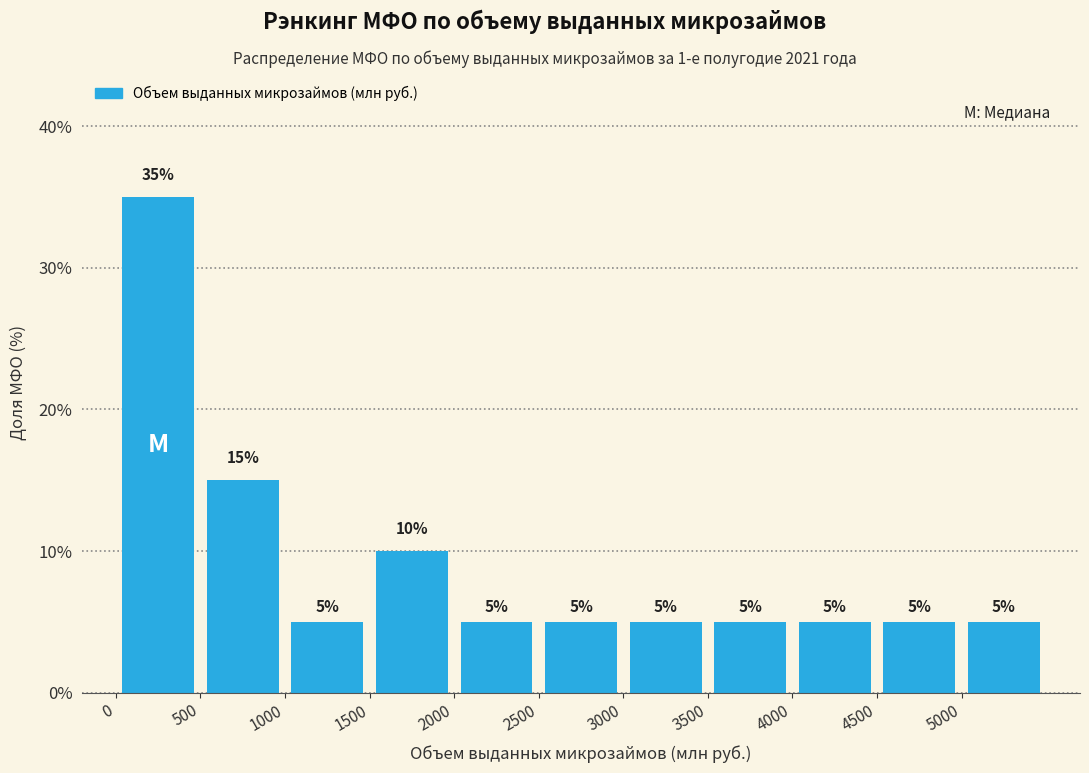

Reading left to right, transcribe this chart: for each bar, give the range it covers on the x-axis and its height.

0 to 500: 35
500 to 1000: 15
1000 to 1500: 5
1500 to 2000: 10
2000 to 2500: 5
2500 to 3000: 5
3000 to 3500: 5
3500 to 4000: 5
4000 to 4500: 5
4500 to 5000: 5
5000 to 5500: 5